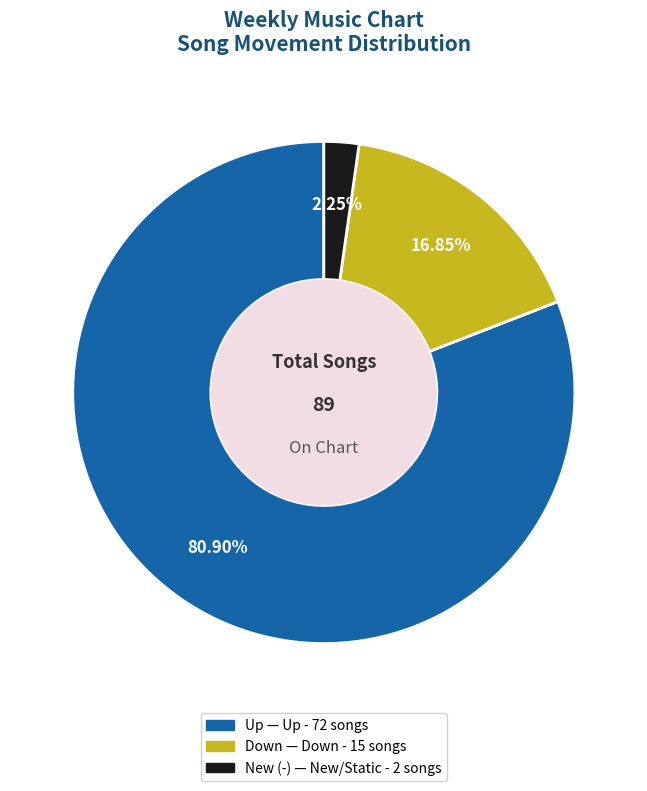

Is there any slice that represents more than half of the pie?

Yes